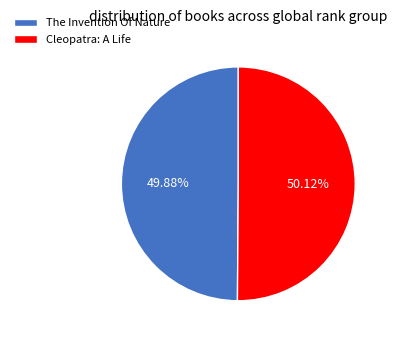

How many slices are in this pie chart?

2